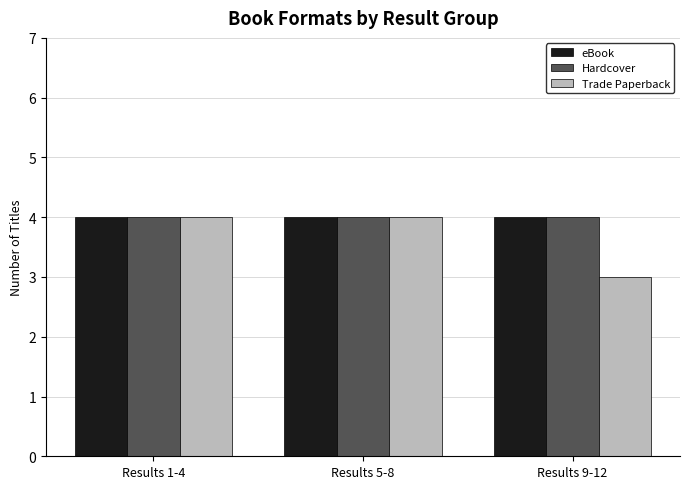

What is the smallest value displayed?

3